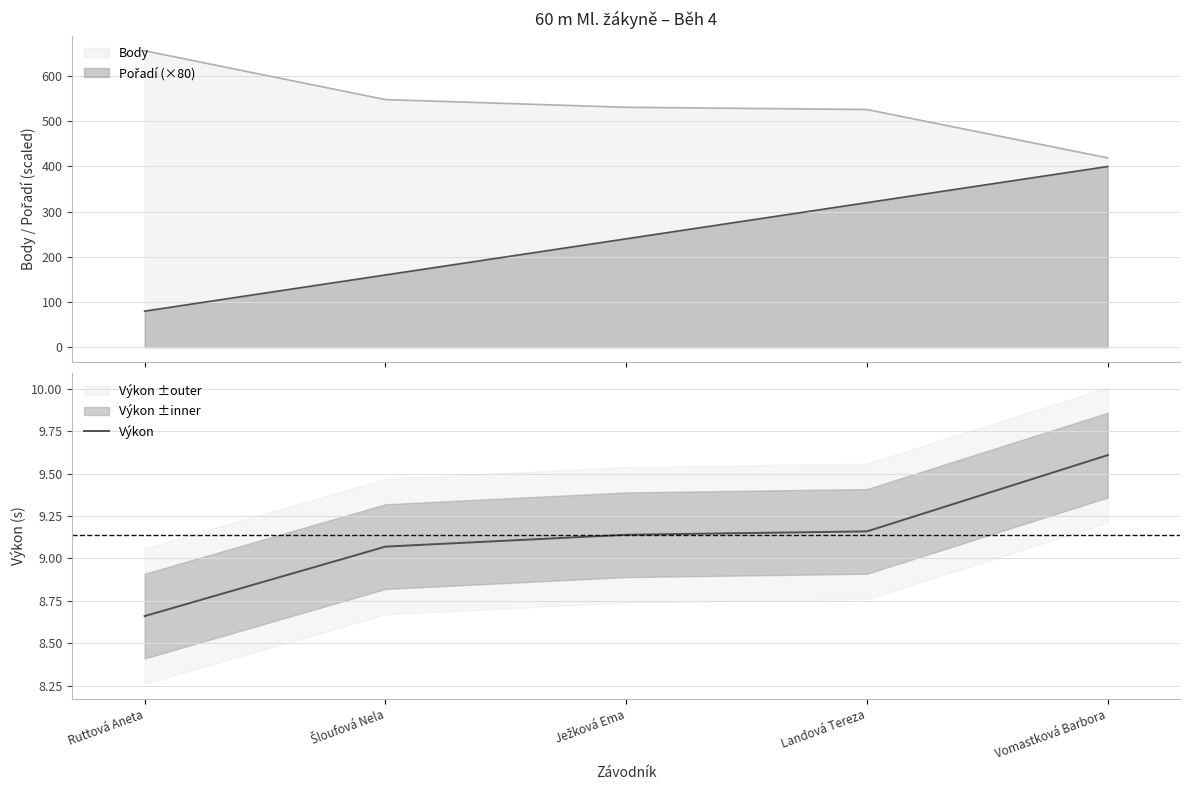

List the labels in order of value, smallest first.

Ruttová Aneta, Šloufová Nela, Ježková Ema, Landová Tereza, Vomastková Barbora